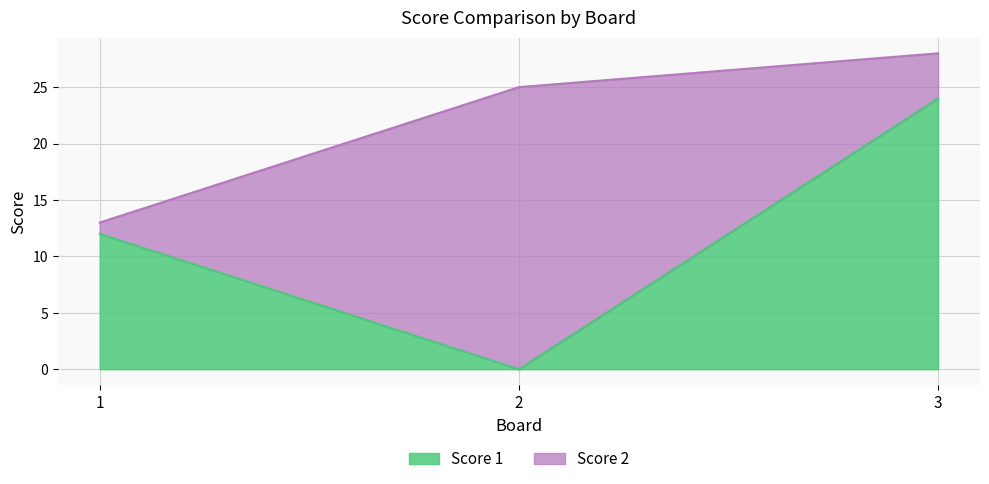

What is the change in value from 1 to 2?

-12